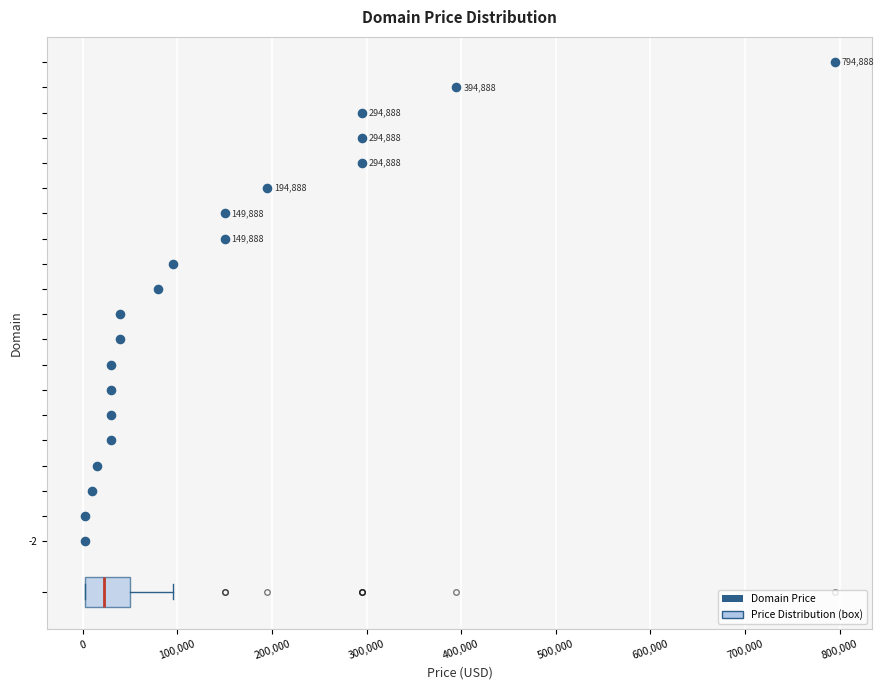

Read this box plot against the x-axis: the position of the median line, the range covered by the box, and the ends of both whiskers. The values are not printed on the chart, so give them approximately, as read against the axis.

median 20000, box 0 to 50000, whiskers 0 to 90000